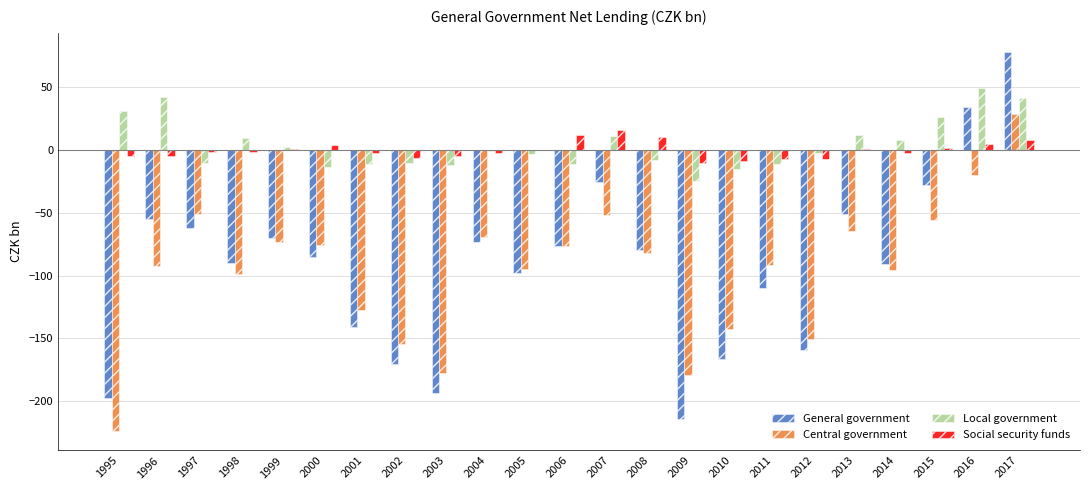

What is the sum of all Central government values?

-2219.3